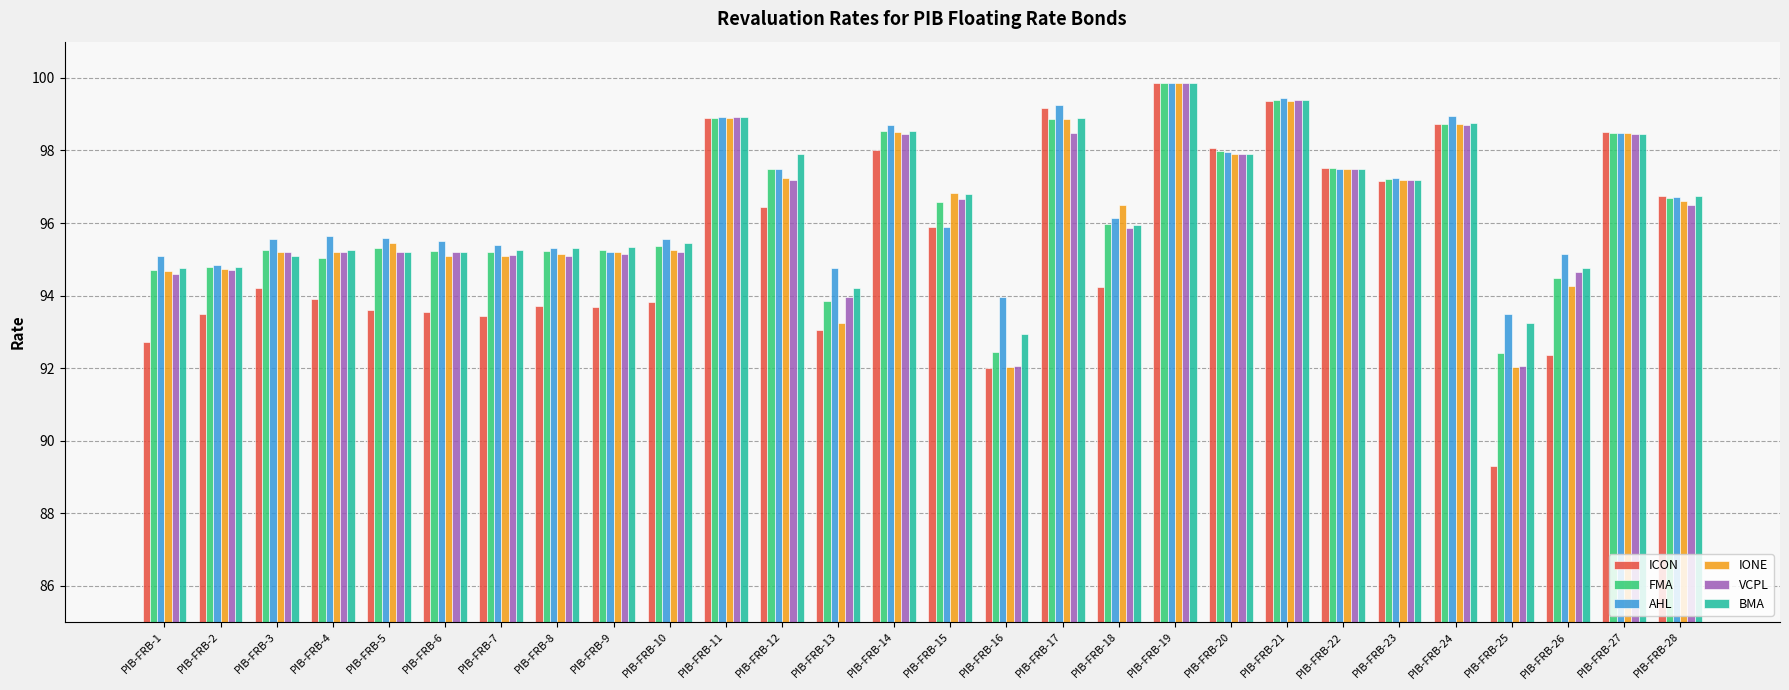

What is the difference between the second highest and minimum values in the BMA series?

6.4